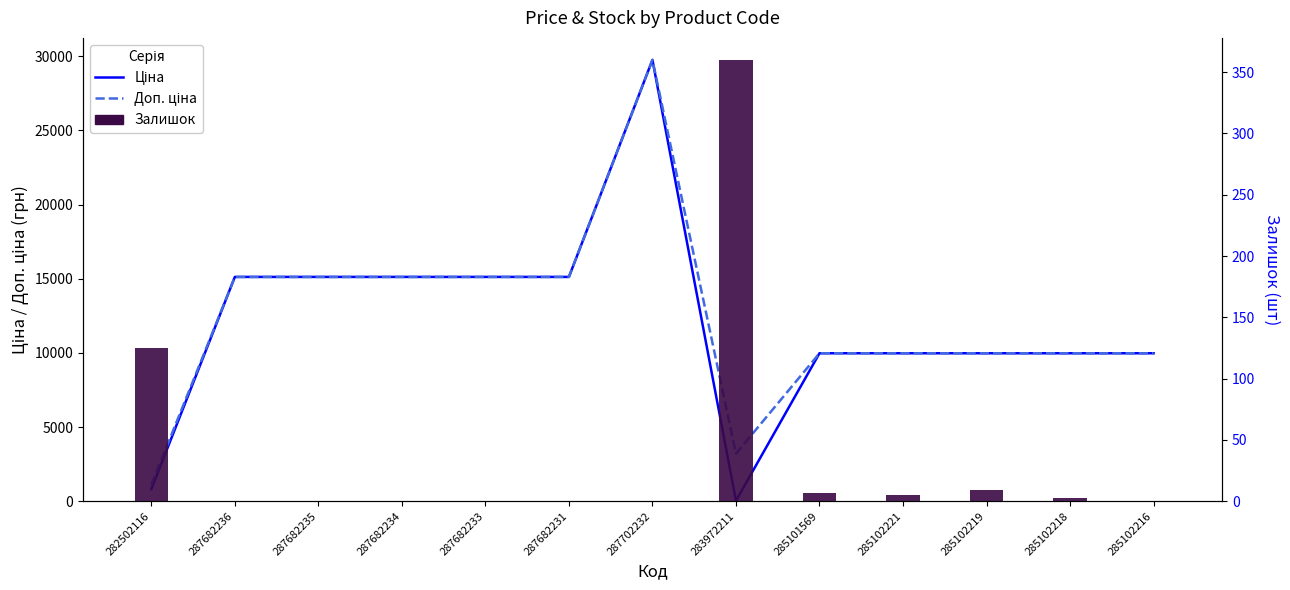

How many values in the Ціна series are below 9974?

2